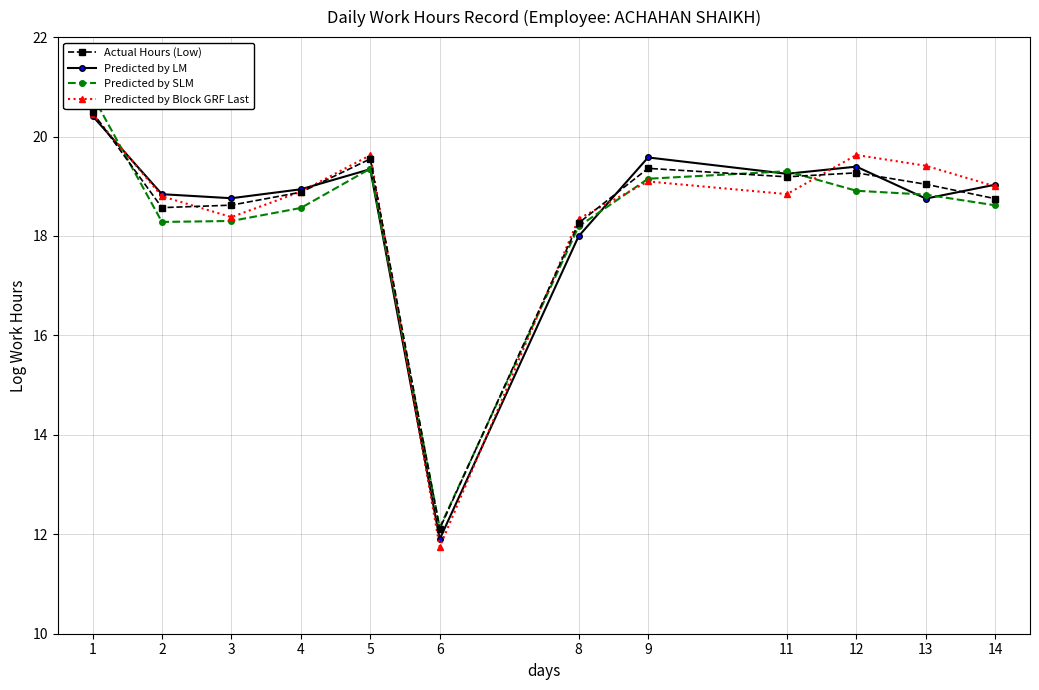

Where is Predicted by LM nearest to the value 16?

8